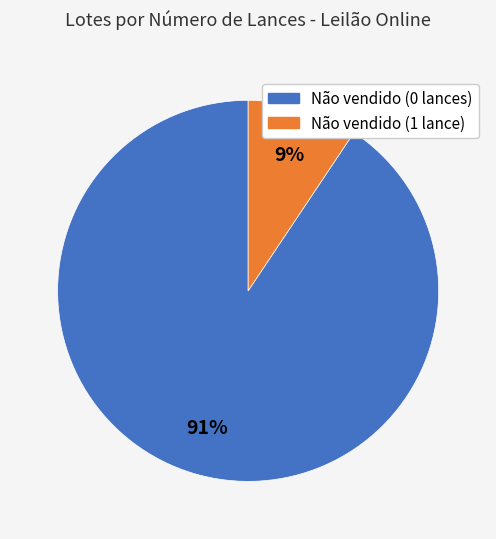

To the nearest percent, what is the average slice percentage?

50%